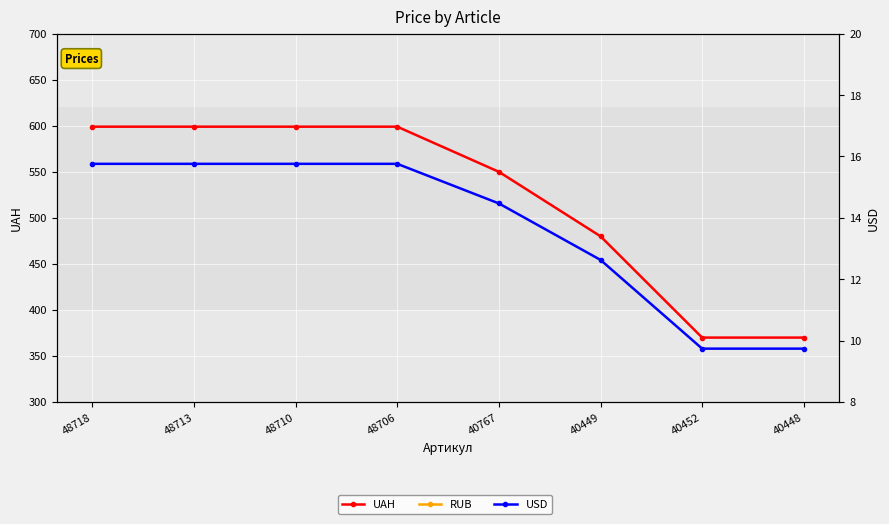

What is the sum of the USD values at 48710 and 40452?

25.5